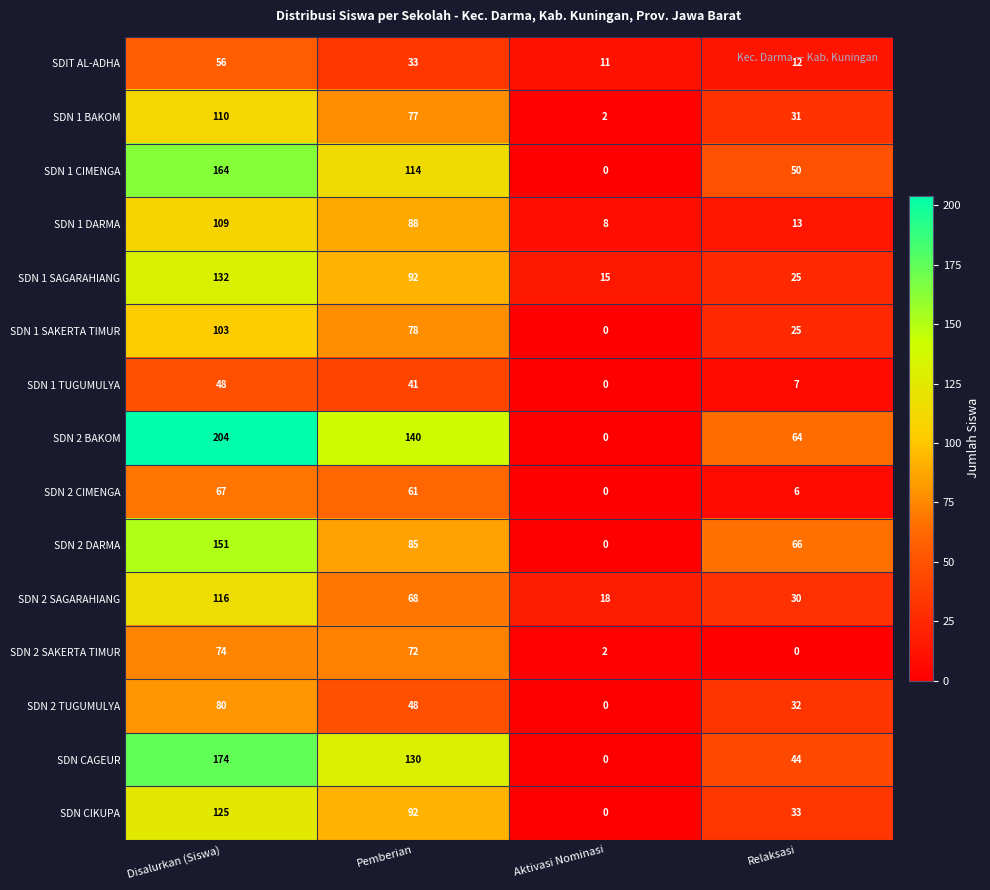

The value of SDN 1 TUGUMULYA at Aktivasi Nominasi is 24. True or false?

False